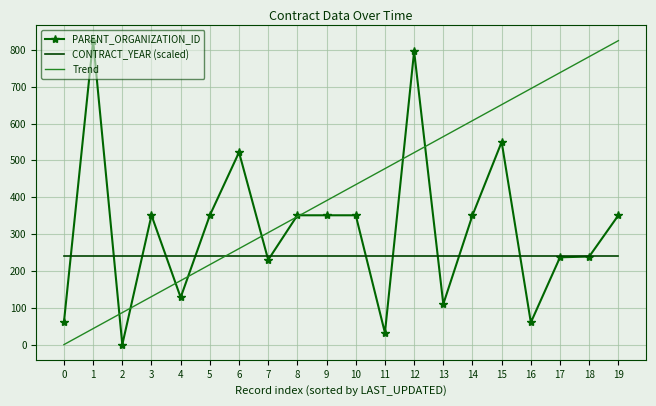

What is the sum of all Trend values?

8250.0